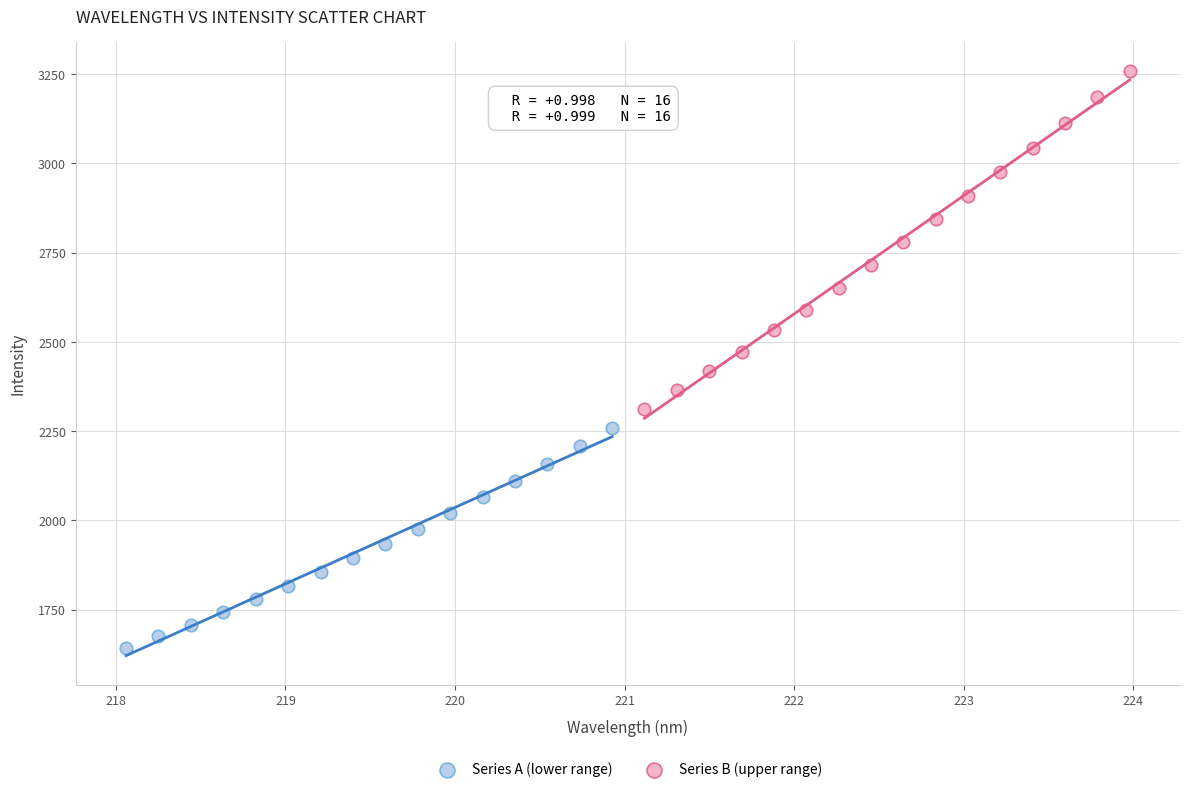

Which series has the widest spread of Y values?

Series B (upper range)